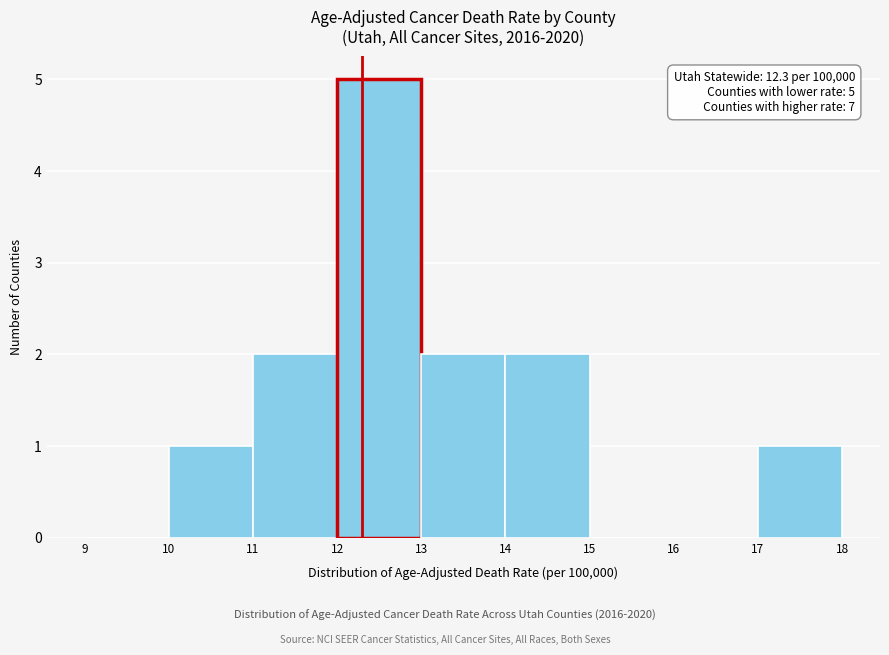

Which range on the x-axis has the tallest bar?

12 to 13